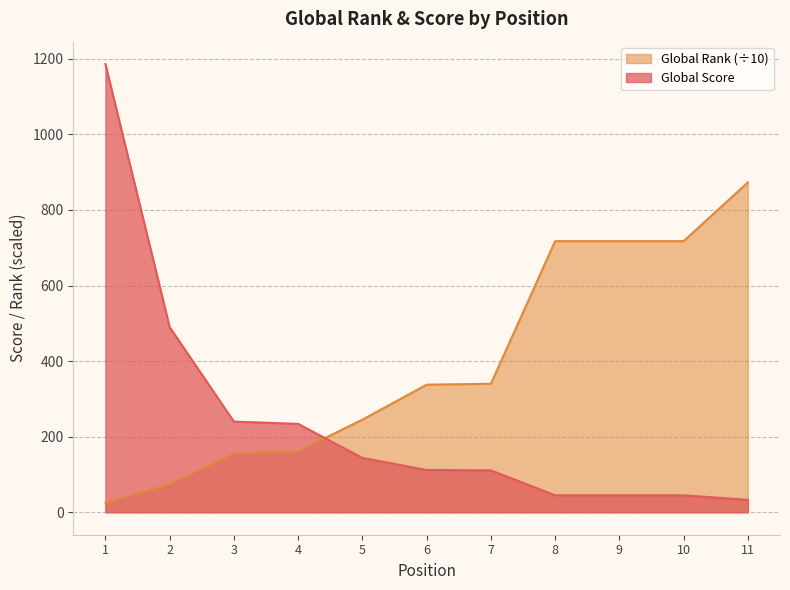

What is the difference between the second highest and second lowest values in the Global Rank series?

642.5